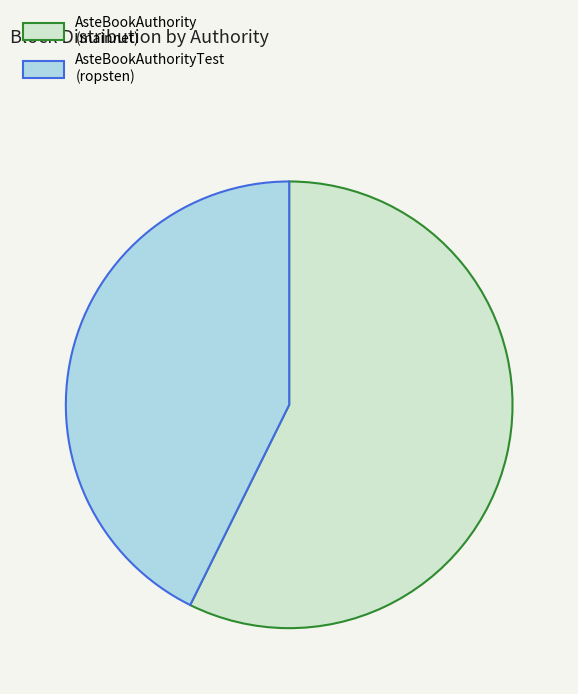

Rank the categories by value from highest to lowest.

AsteBookAuthority (mainnet), AsteBookAuthorityTest (ropsten)